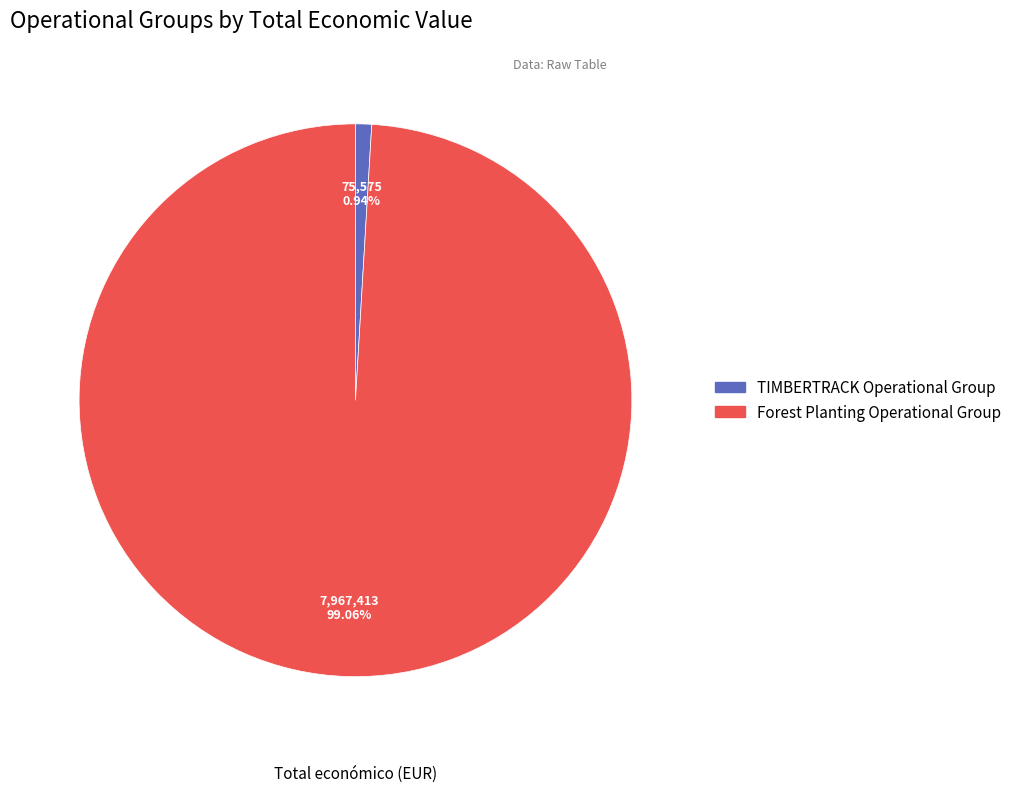

True or false: Forest Planting Operational Group accounts for 89% of the total.

False